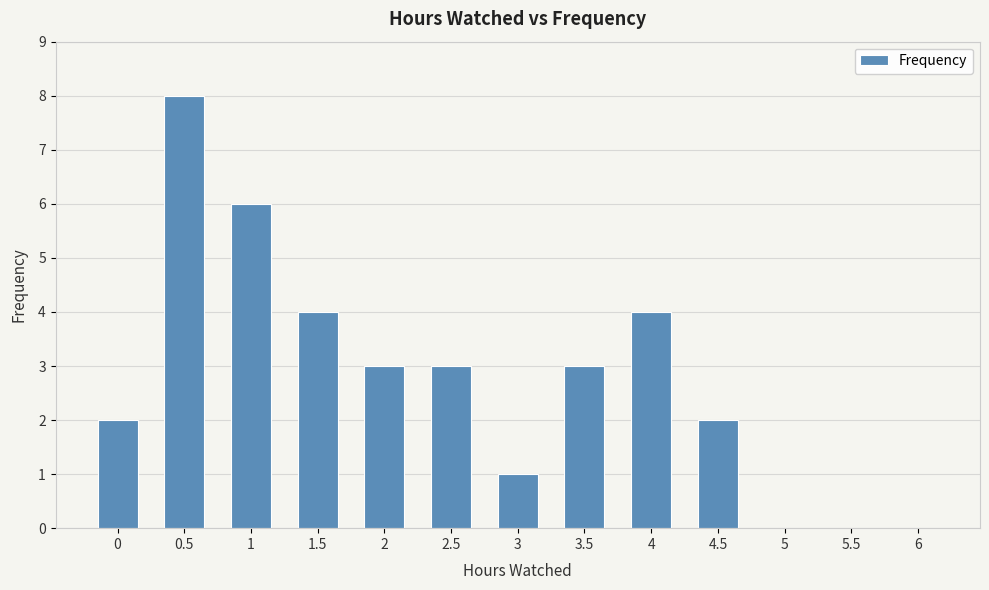

Reading right to left, transcribe all the data shown in this chart.

0	0	0	2	4	3	1	3	3	4	6	8	2